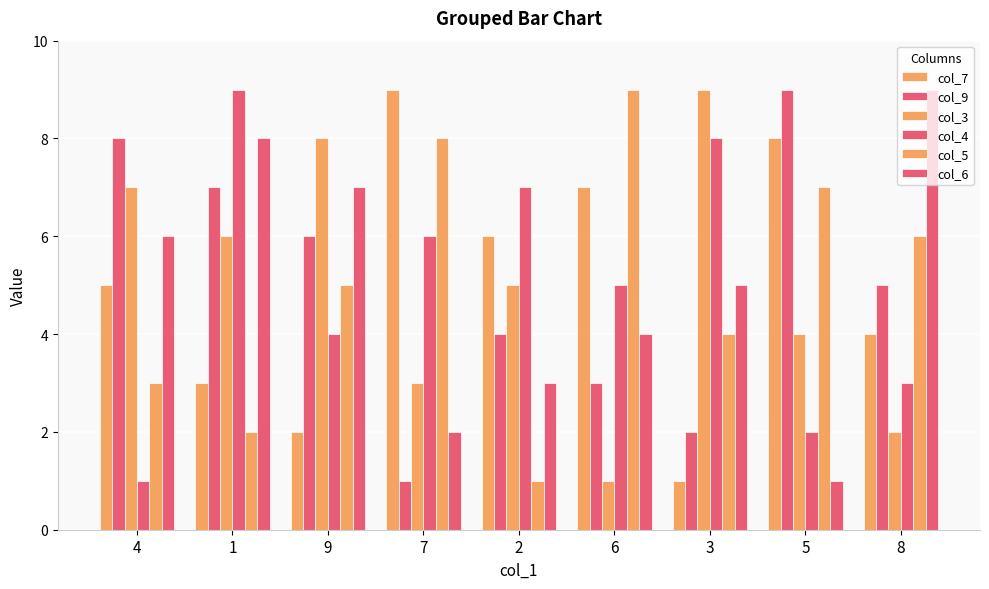

Where is col_4 nearest to the value 5?

6